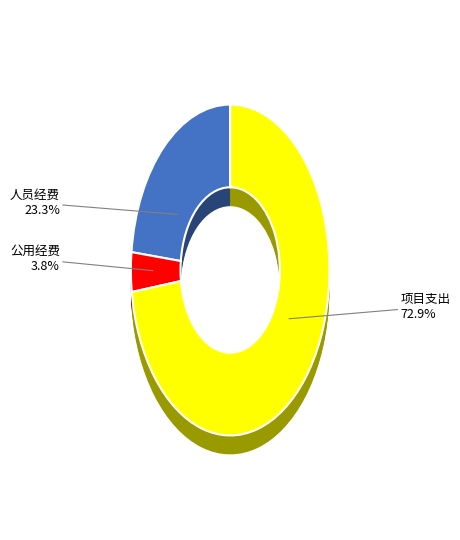

Rank the categories by value from lowest to highest.

公用经费, 人员经费, 项目支出